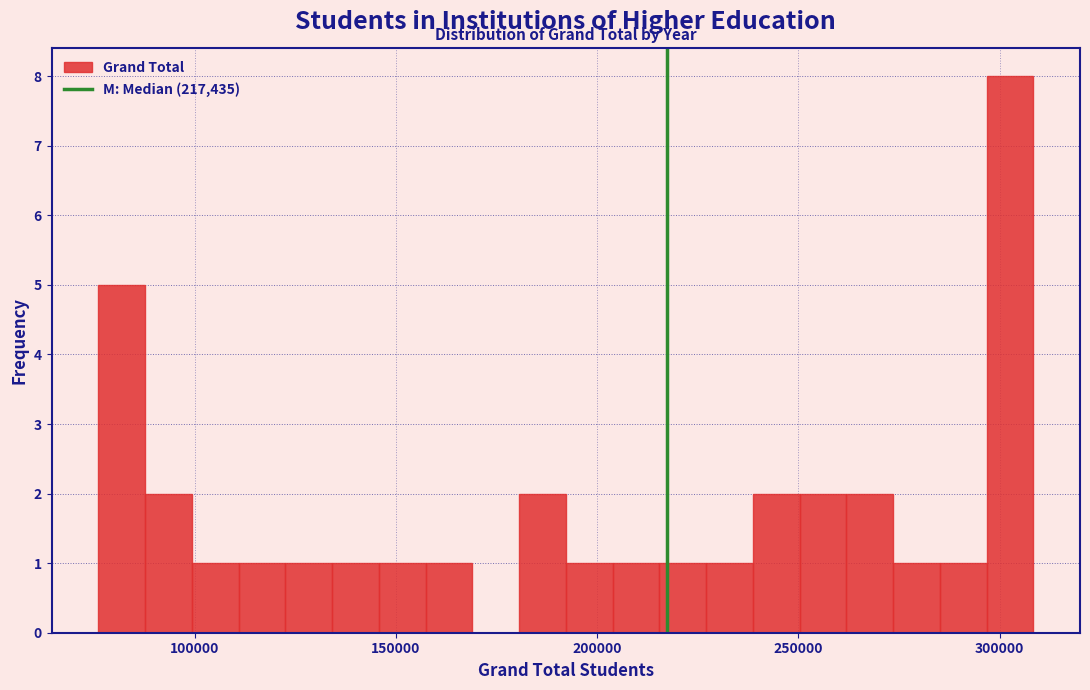

Read against the x-axis, roughly where is the centre of the tallest bar?

305000